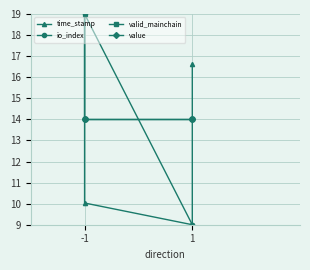

How many interior local valleys does the time_stamp series have?

1